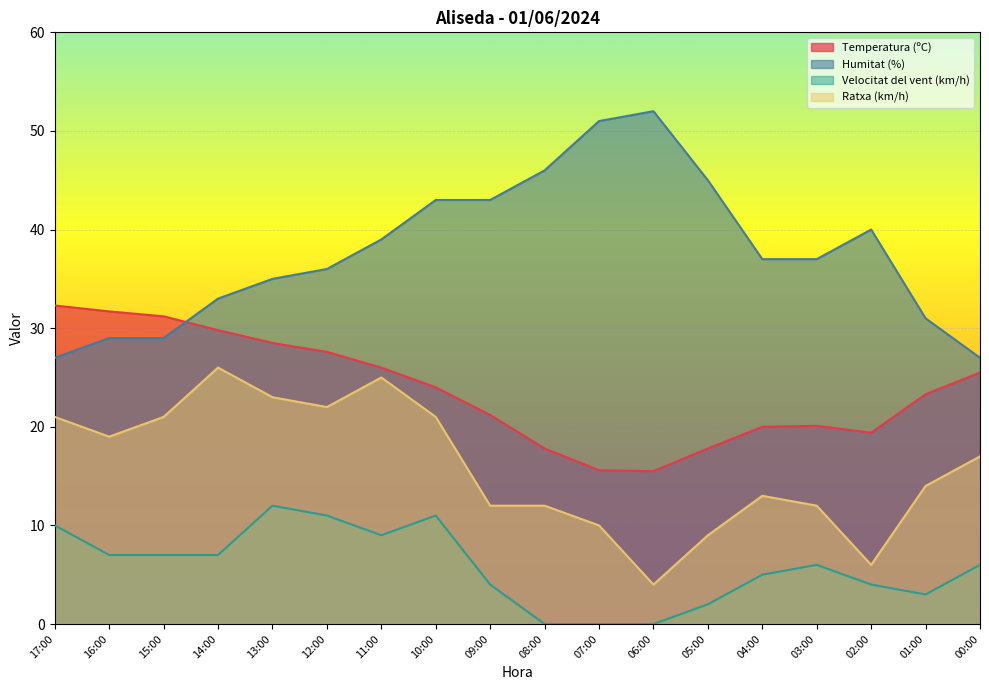

How many lines are shown in the chart?

4